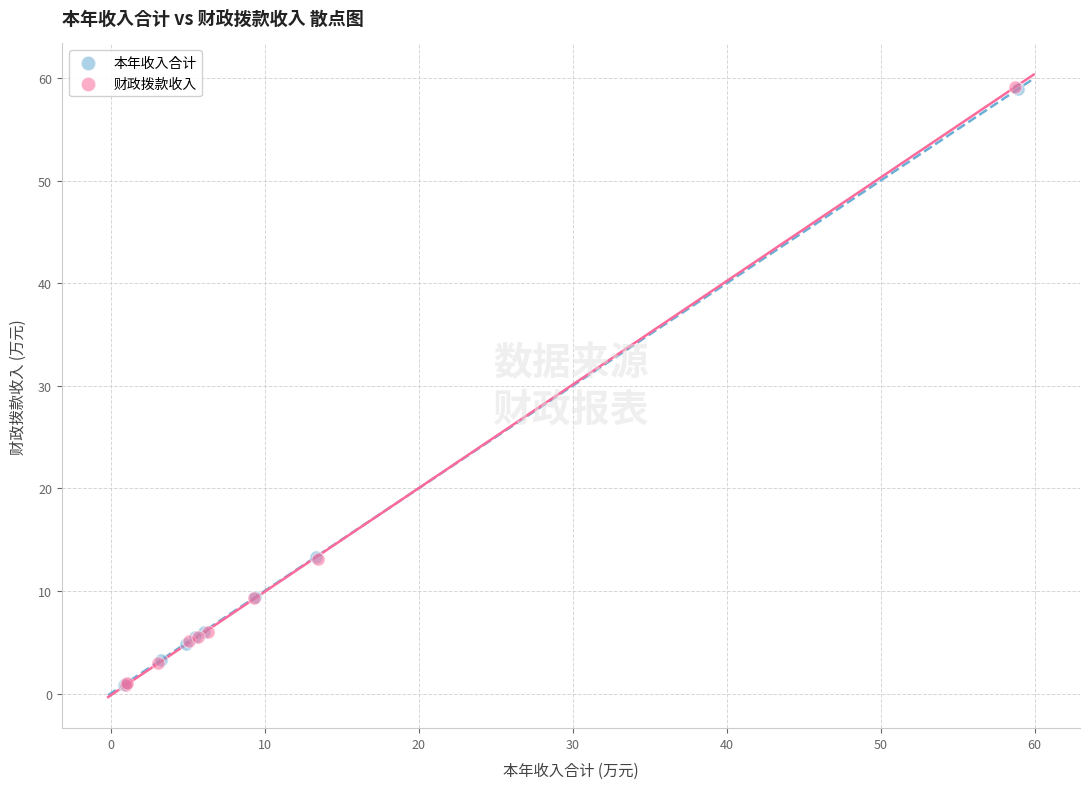

Which series has the largest Y range (max minus min)?

财政拨款收入